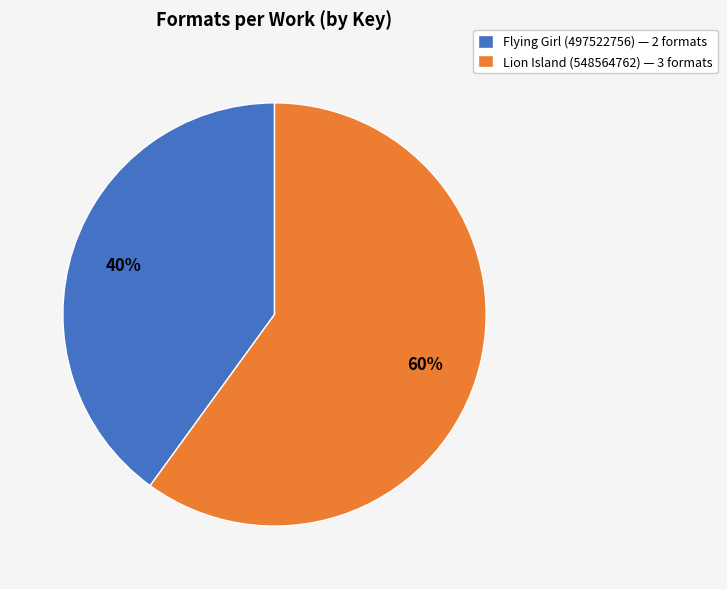

To the nearest percent, what is the difference between the largest and smallest slice percentages?

20%